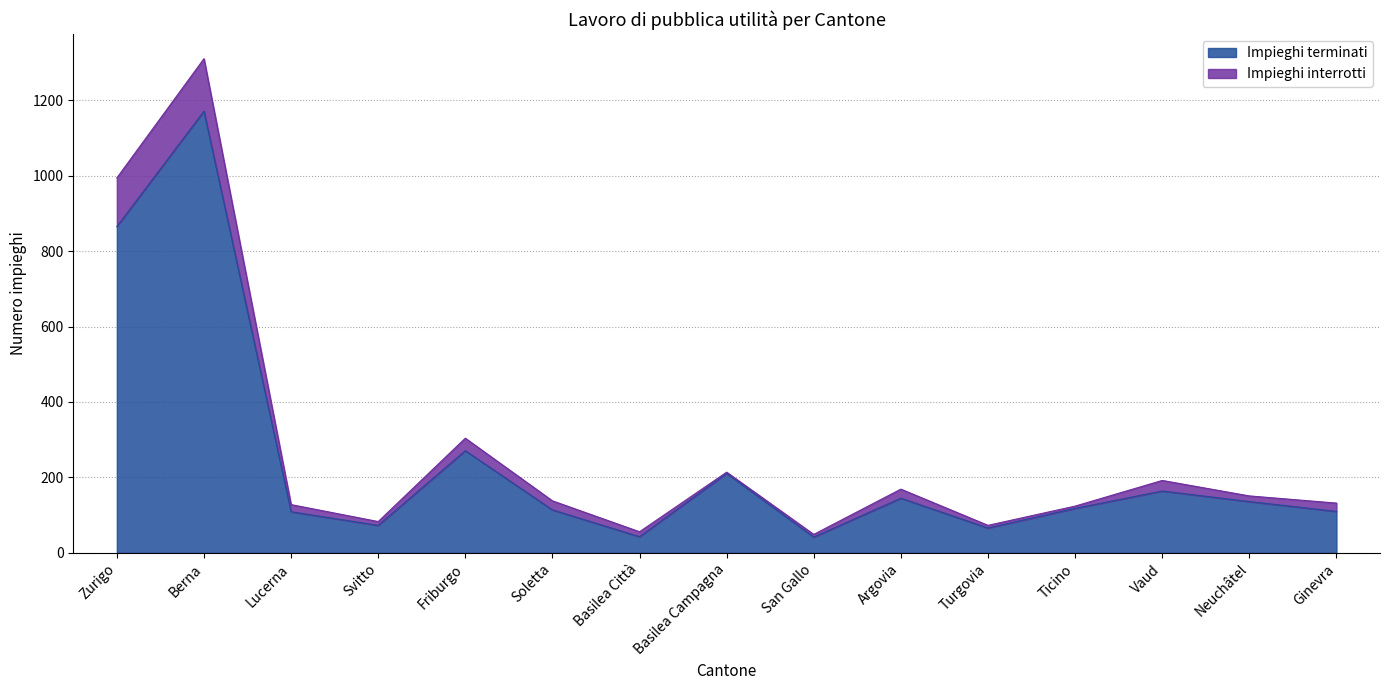

Where is the data nearest to the value 606?

Zurigo